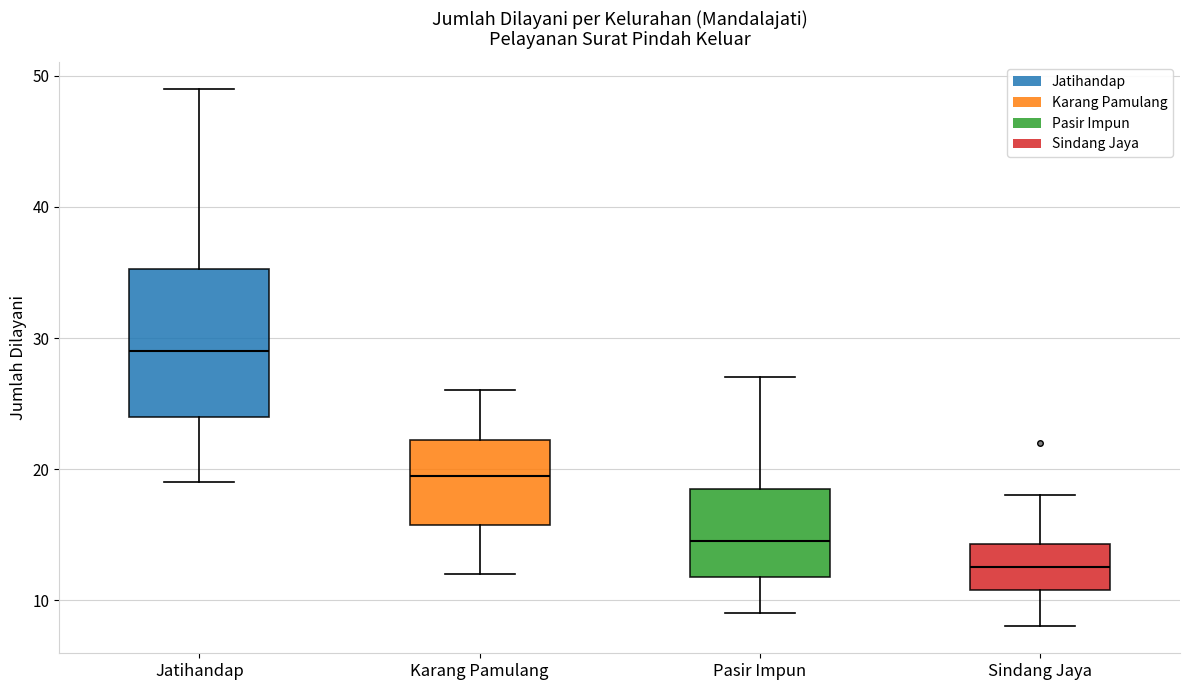

Reading left to right, transcribe this box plot: for each box, give where its median line is, the range the box spans, and where its two whiskers end, as read against the y-axis. The values are not printed on the chart, so give them approximately, as read against the axis.

Jatihandap: median 29, box 24 to 35, whiskers 19 to 49
Karang Pamulang: median 20, box 16 to 22, whiskers 12 to 26
Pasir Impun: median 15, box 12 to 19, whiskers 9 to 27
Sindang Jaya: median 13, box 11 to 14, whiskers 8 to 18